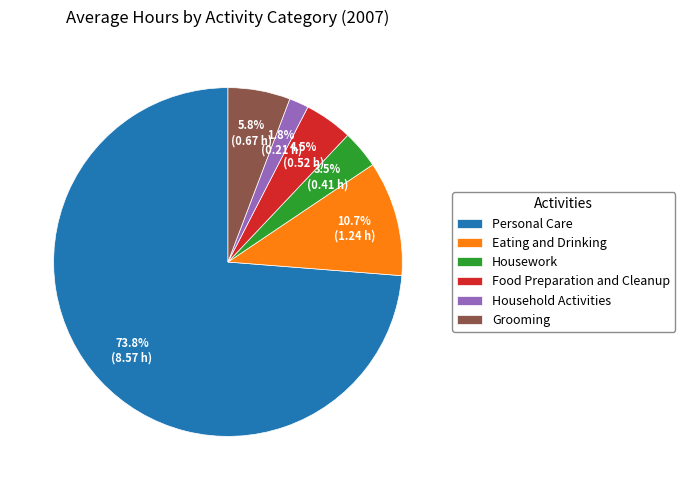

To the nearest percent, what percentage of the pie is Household Activities?

2%